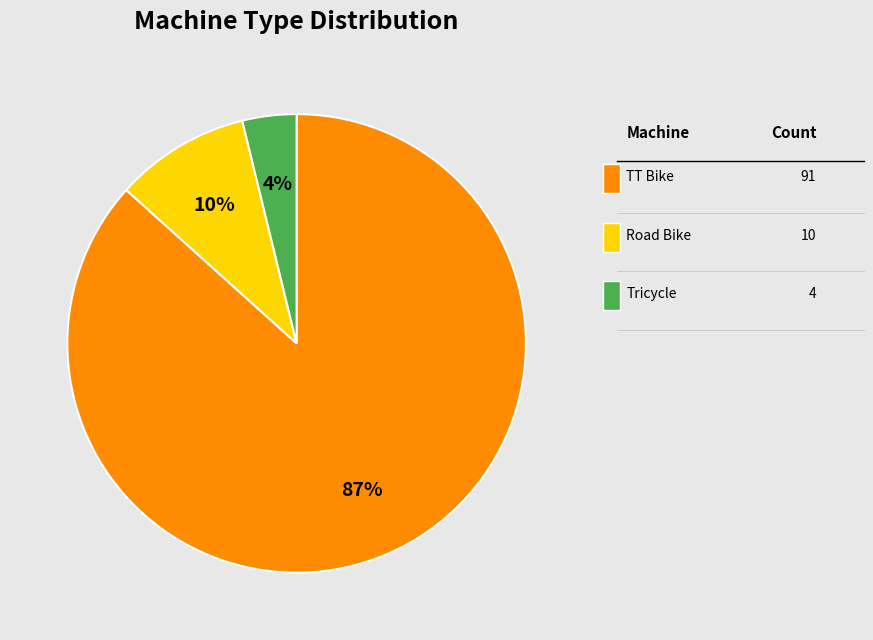

To the nearest percent, what is the average slice percentage?

33%